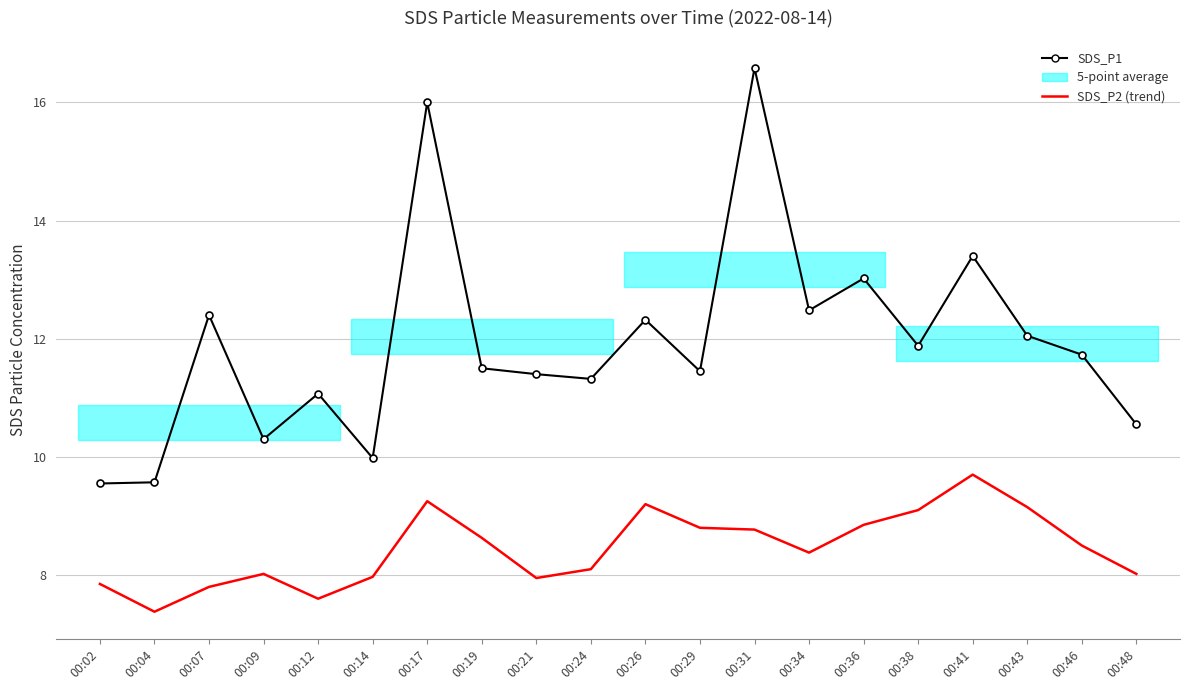

How many lines are shown in the chart?

2